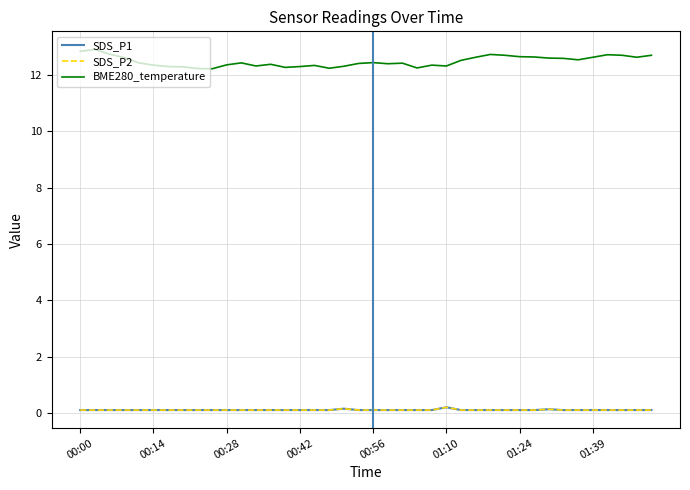

True or false: SDS_P1 and BME280_temperature intersect in this chart.

False